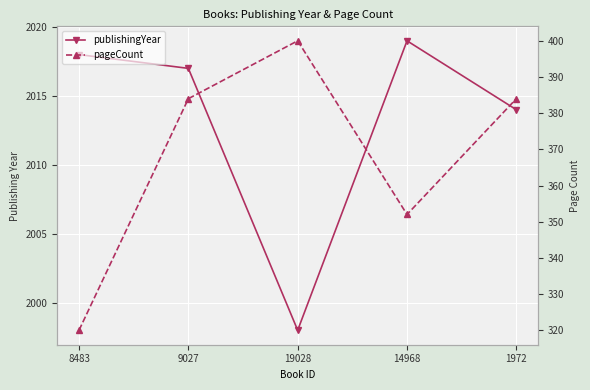

Rank the categories by publishingYear value from lowest to highest.

19028, 1972, 9027, 8483, 14968